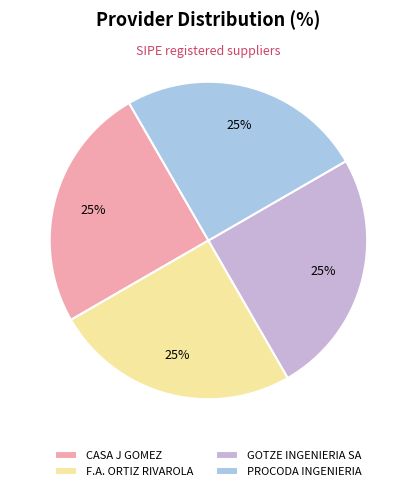

What percentage is the F.A. ORTIZ RIVAROLA slice, to the nearest percent?

25%